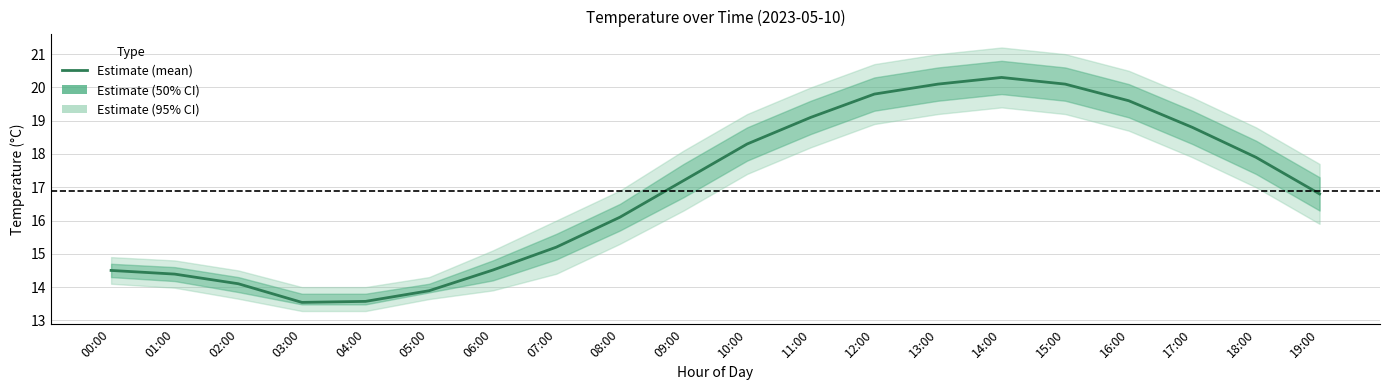

True or false: the data has more than 2 interior local peaks.

False